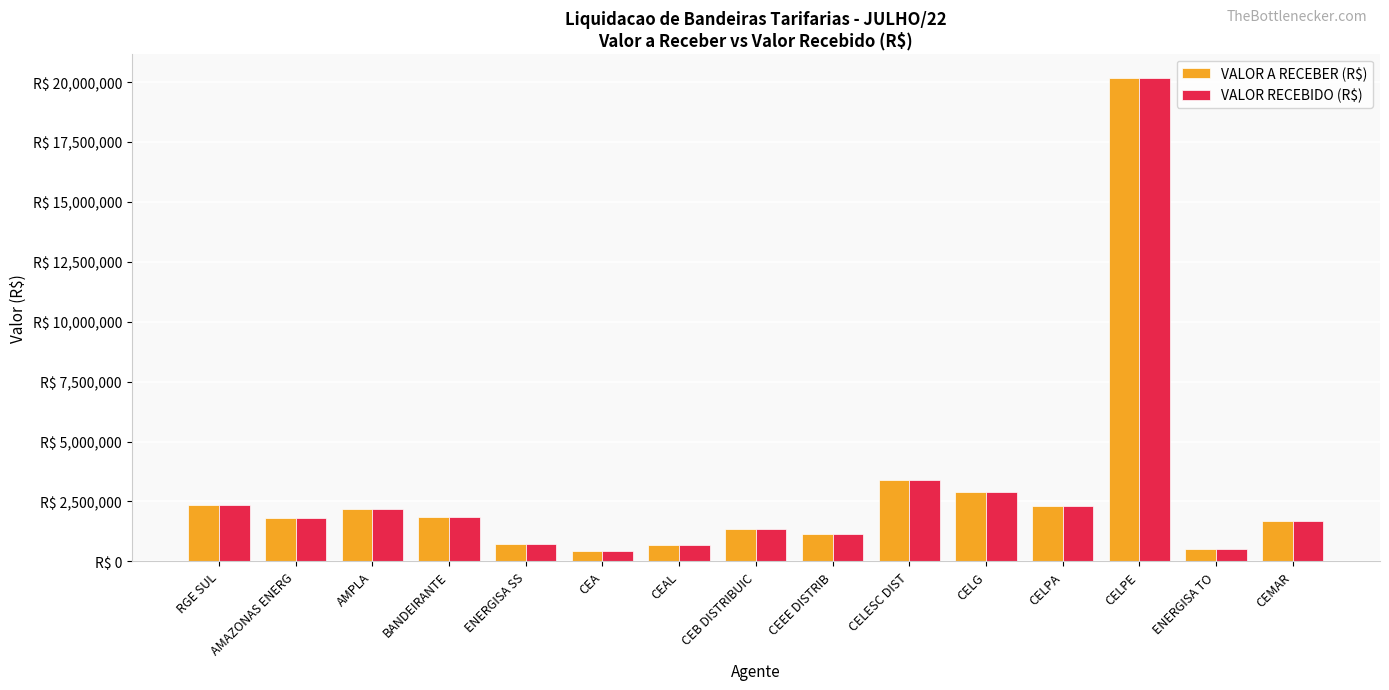

Are the bars grouped side by side (vs. stacked)?

Yes